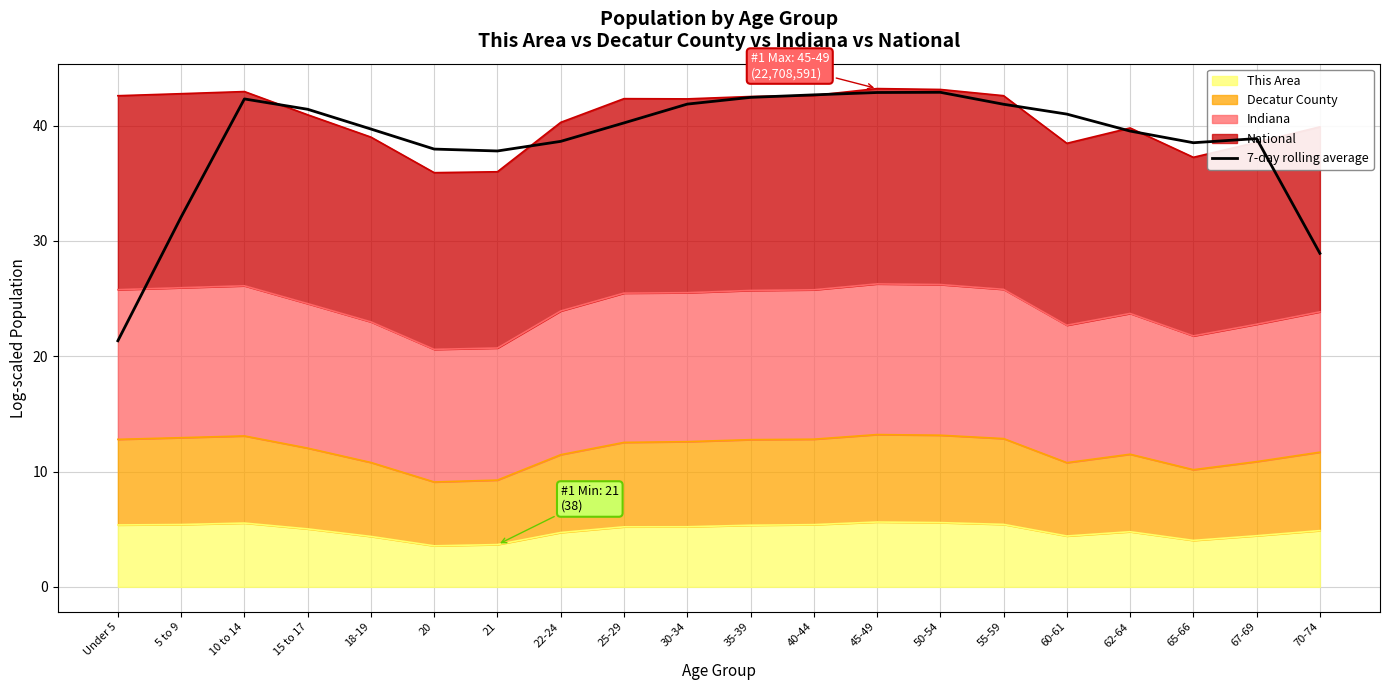

At which category does the data reach its first local peak?

10 to 14